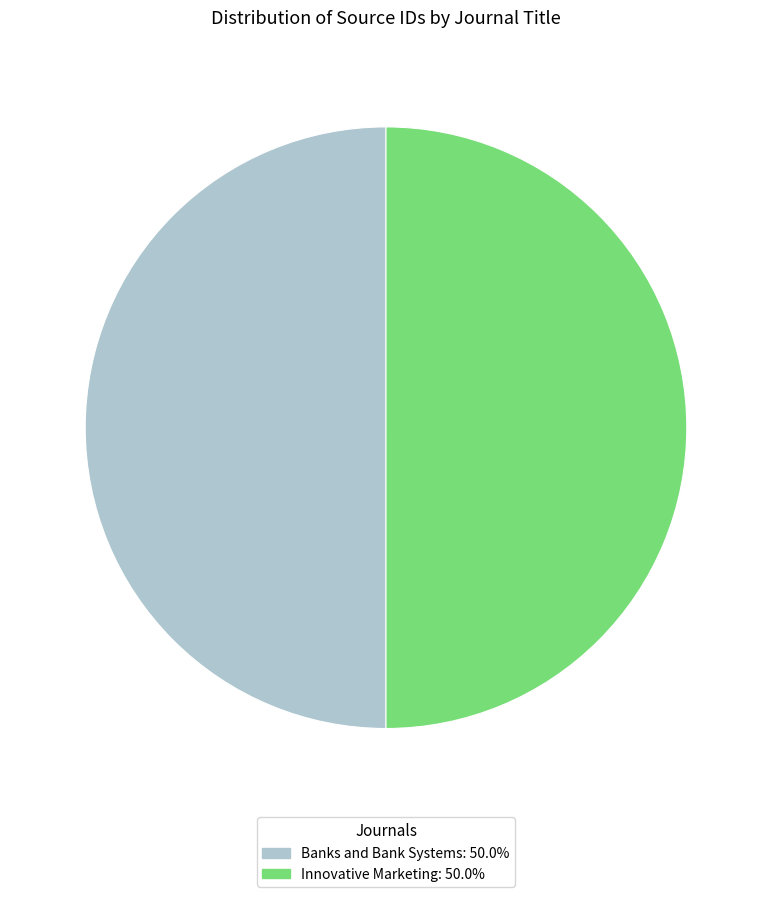

Is it true that Innovative Marketing is 64% of the pie?

False